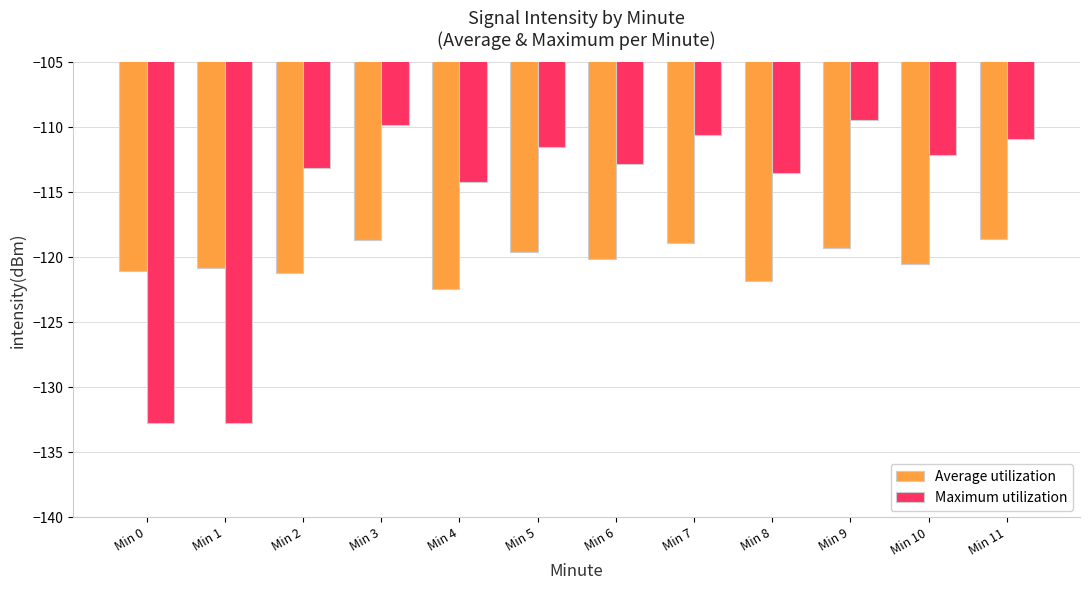

At which label does Average utilization reach its minimum?

Min 4